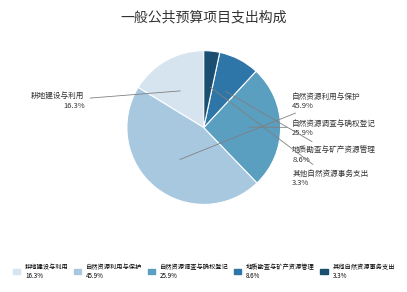

To the nearest percent, what is the average slice percentage?

20%